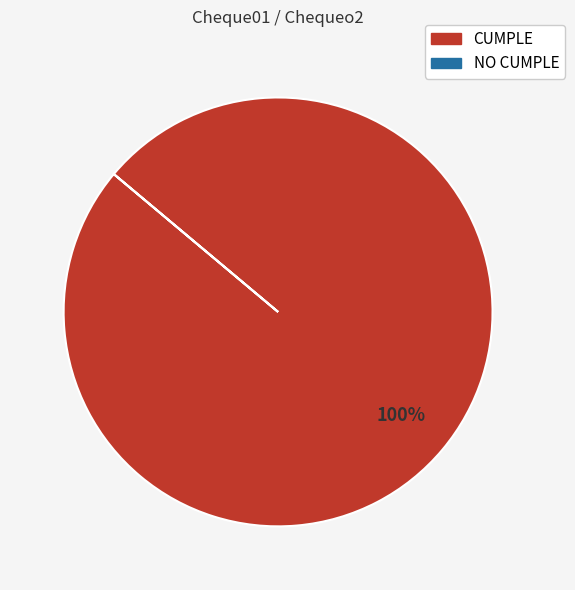

Which category accounts for the majority?

CUMPLE